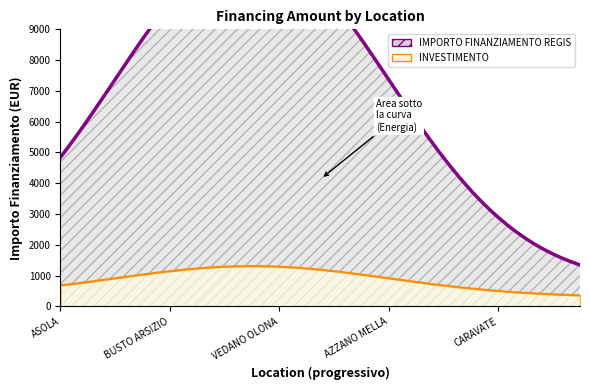

True or false: INVESTIMENTO and IMPORTO FINANZIAMENTO REGIS intersect in this chart.

False